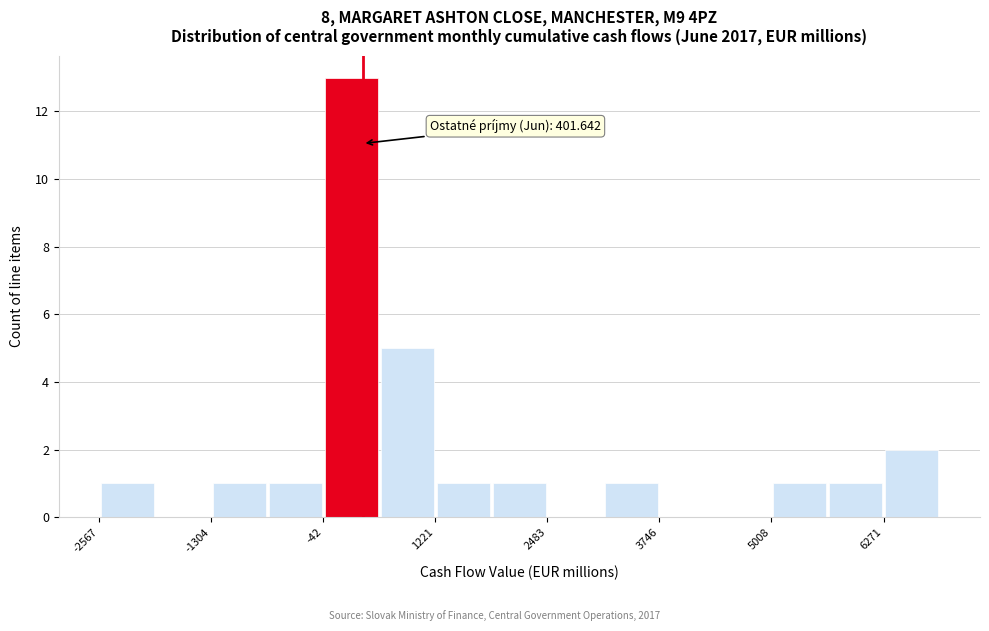

Read against the x-axis, roughly where is the centre of the tallest bar?

200